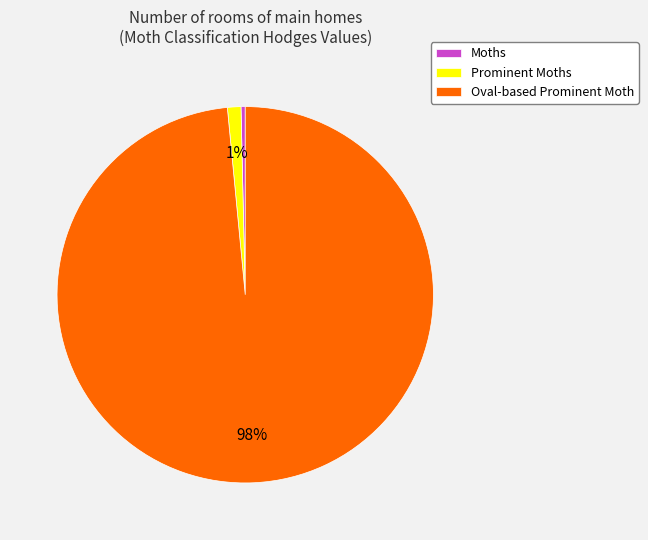

Combined, do Prominent Moths and Oval-based Prominent Moth account for over 50%?

Yes